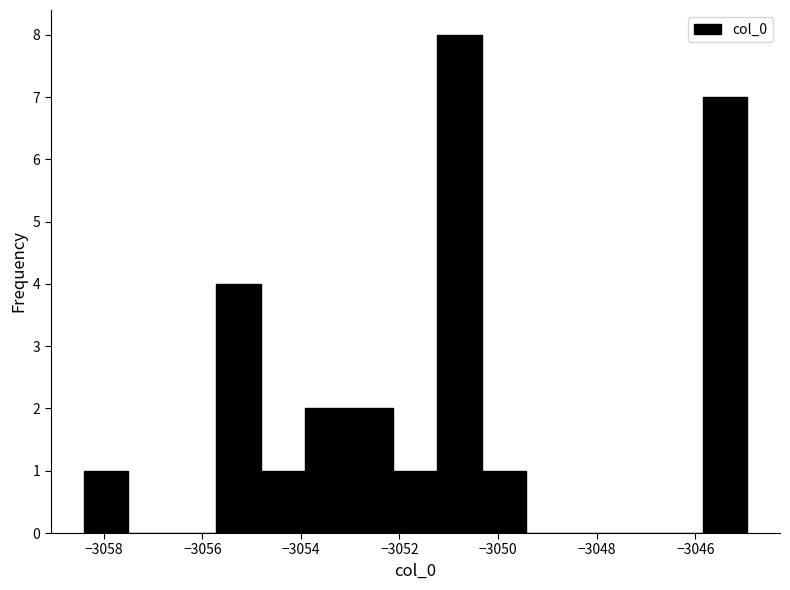

Reading left to right, list every bar in this chart as the range it spans on the x-axis followed by its height. Neither the bar edges nor the heights are printed on the chart, so give them approximately, as read against the axes.

-3058.4 to -3057.6: 1
-3057.6 to -3056.6: 0
-3056.6 to -3055.8: 0
-3055.8 to -3054.8: 4
-3054.8 to -3054.0: 1
-3054.0 to -3053.0: 2
-3053.0 to -3052.2: 2
-3052.2 to -3051.2: 1
-3051.2 to -3050.4: 8
-3050.4 to -3049.4: 1
-3049.4 to -3048.6: 0
-3048.6 to -3047.6: 0
-3047.6 to -3046.8: 0
-3046.8 to -3045.8: 0
-3045.8 to -3045.0: 7